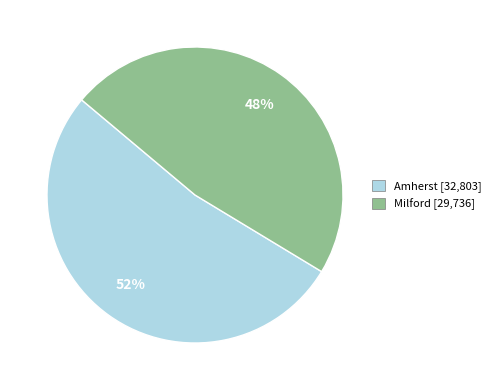

Combined, do Amherst and Milford account for over 50%?

Yes